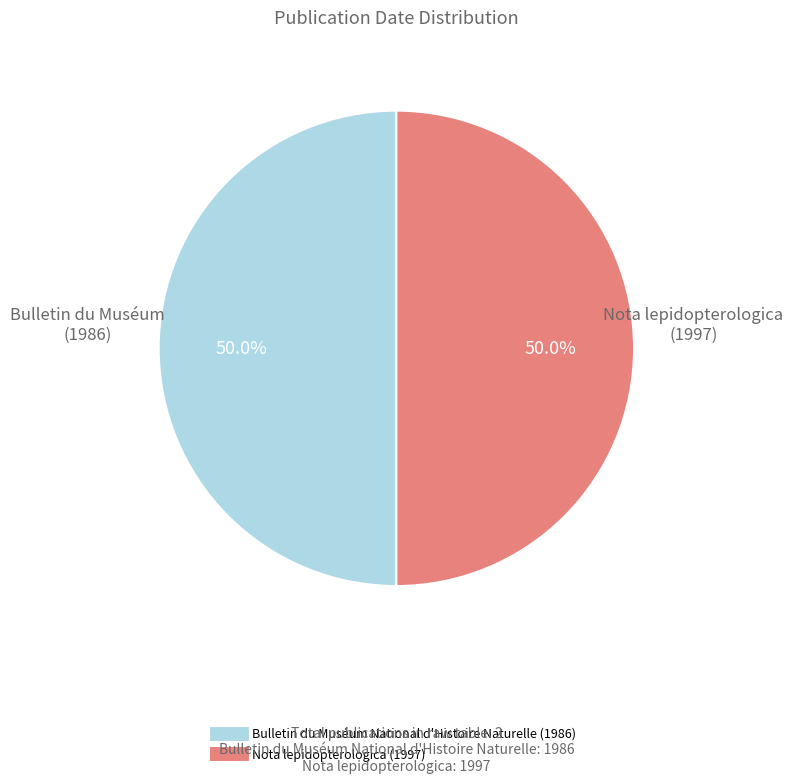

What portion of the pie excludes Bulletin du Muséum National d'Histoire Naturelle (1986)?

50.1%